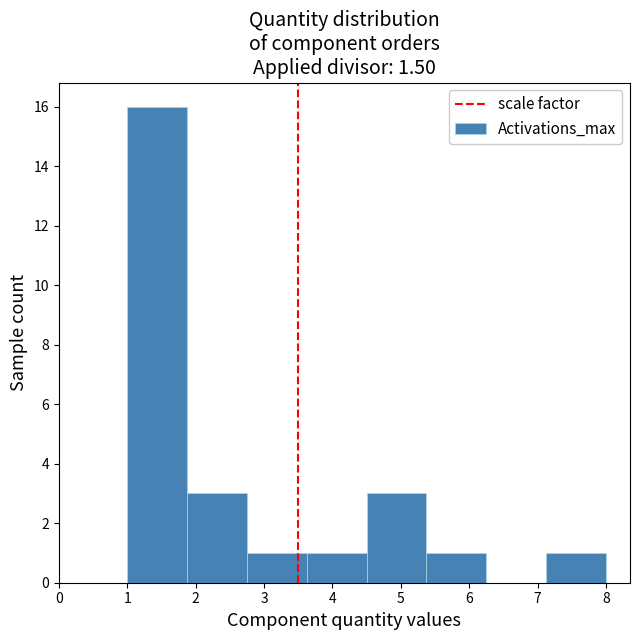

Reading left to right, list every bar in this chart as the range it spans on the x-axis followed by its height. Neither the bar edges nor the heights are printed on the chart, so give them approximately, as read against the axes.

1.0 to 1.9: 16
1.9 to 2.8: 3
2.8 to 3.6: 1
3.6 to 4.5: 1
4.5 to 5.4: 3
5.4 to 6.3: 1
6.3 to 7.1: 0
7.1 to 8.0: 1